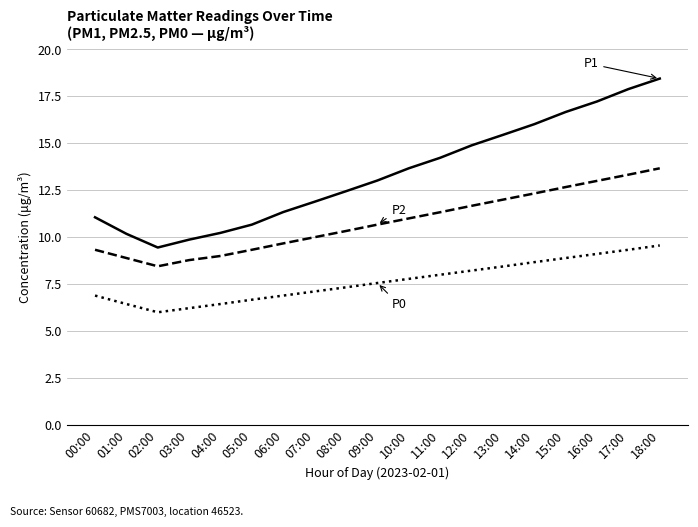

How many lines are shown in the chart?

3